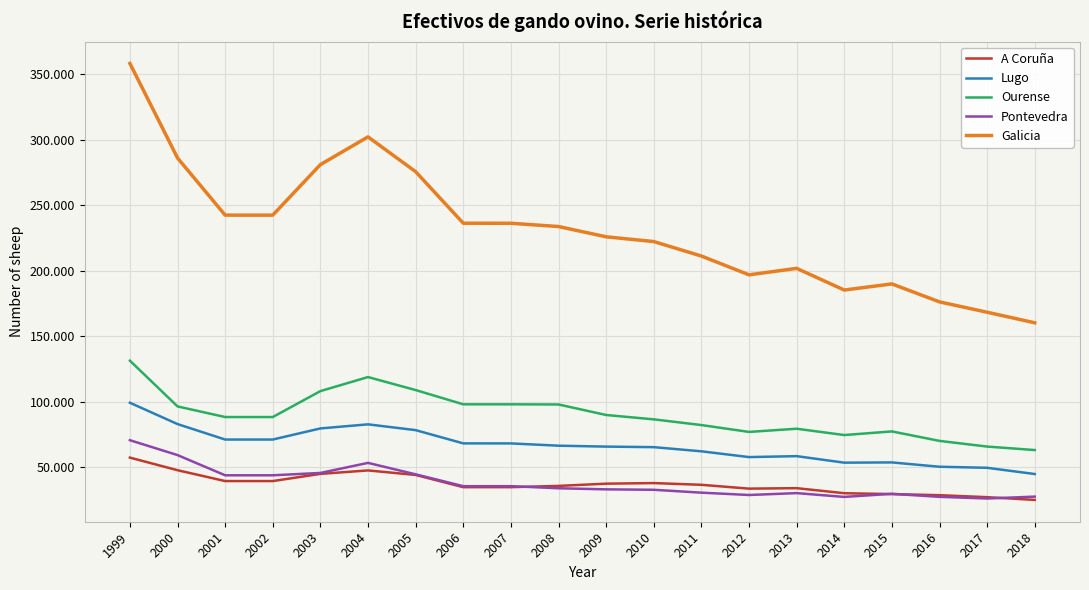

What is the spread (max minus min) of values at 2002?

203077